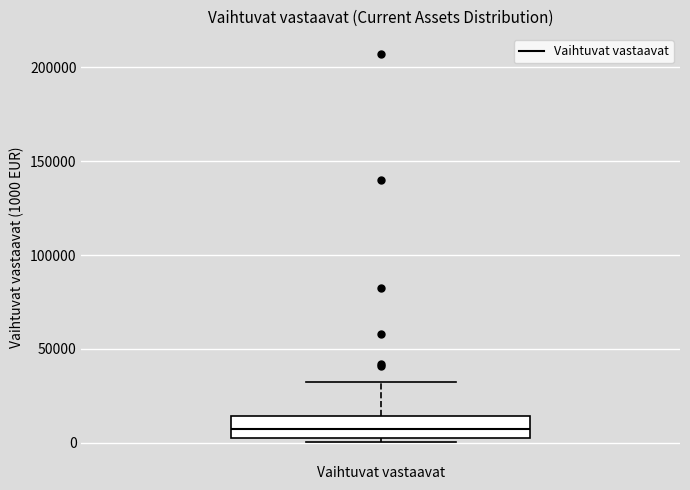

Transcribe this box plot: give where the median line is, the range the box spans, and where the two whiskers end, as read against the y-axis. The values are not printed on the chart, so give them approximately, as read against the axis.

median 5000, box 0 to 15000, whiskers 0 (just below the box's lower edge) to 30000